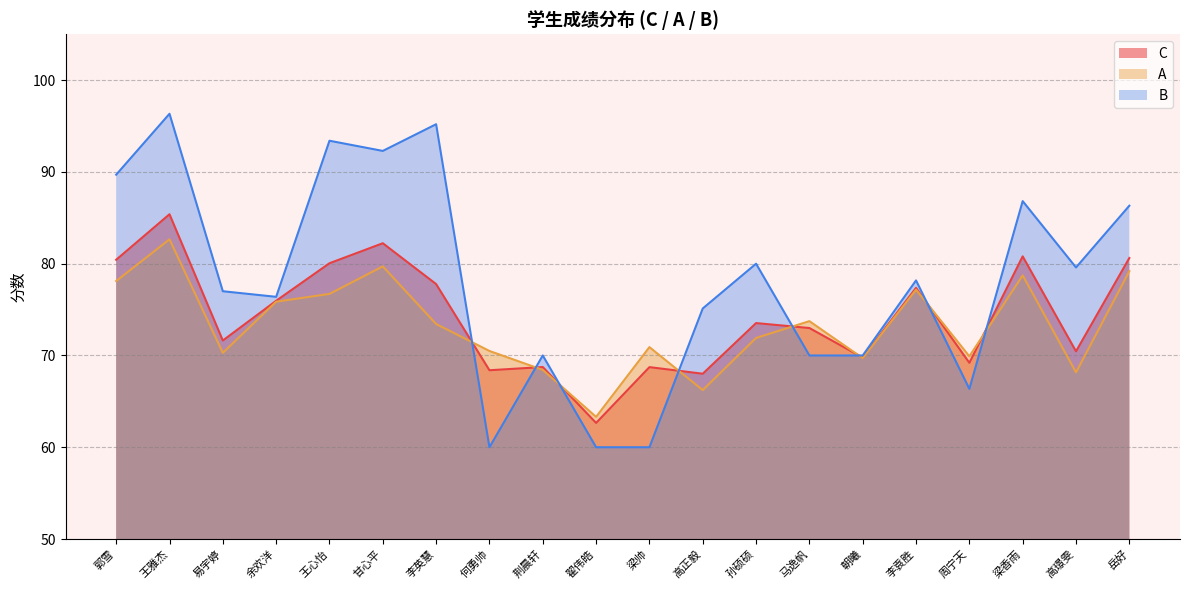

Where is C nearest to the value 74?

孙硕硕